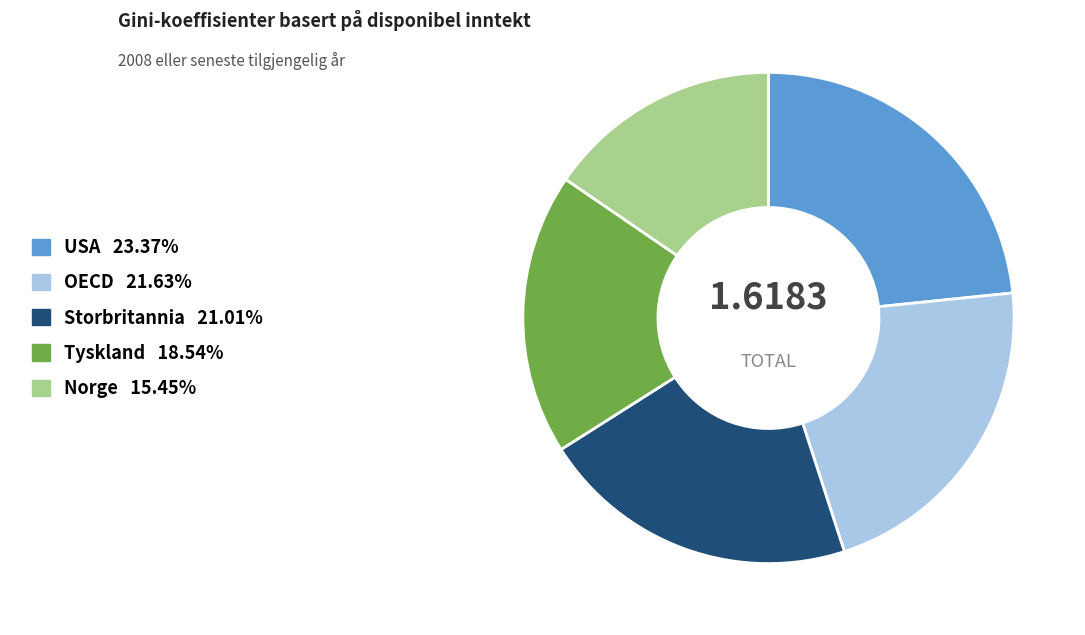

Combined, do OECD and Storbritannia account for over 50%?

No